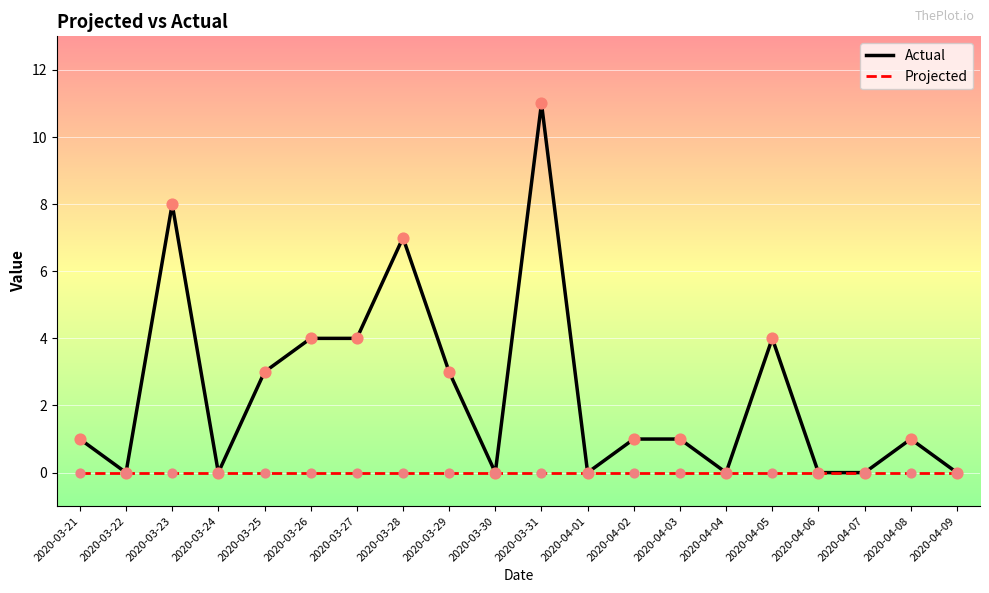

Which series has the widest spread of values?

Actual